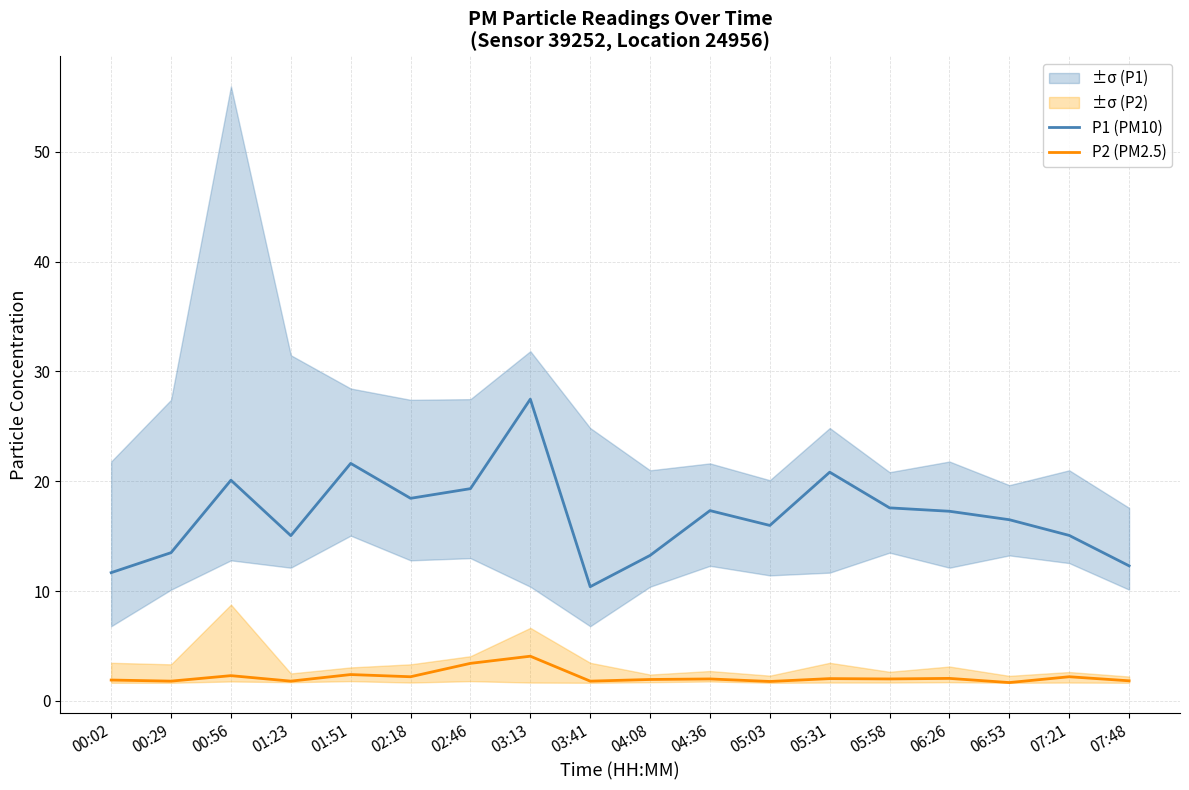

How many interior local peaks does the P2 (PM2.5) series have?

7